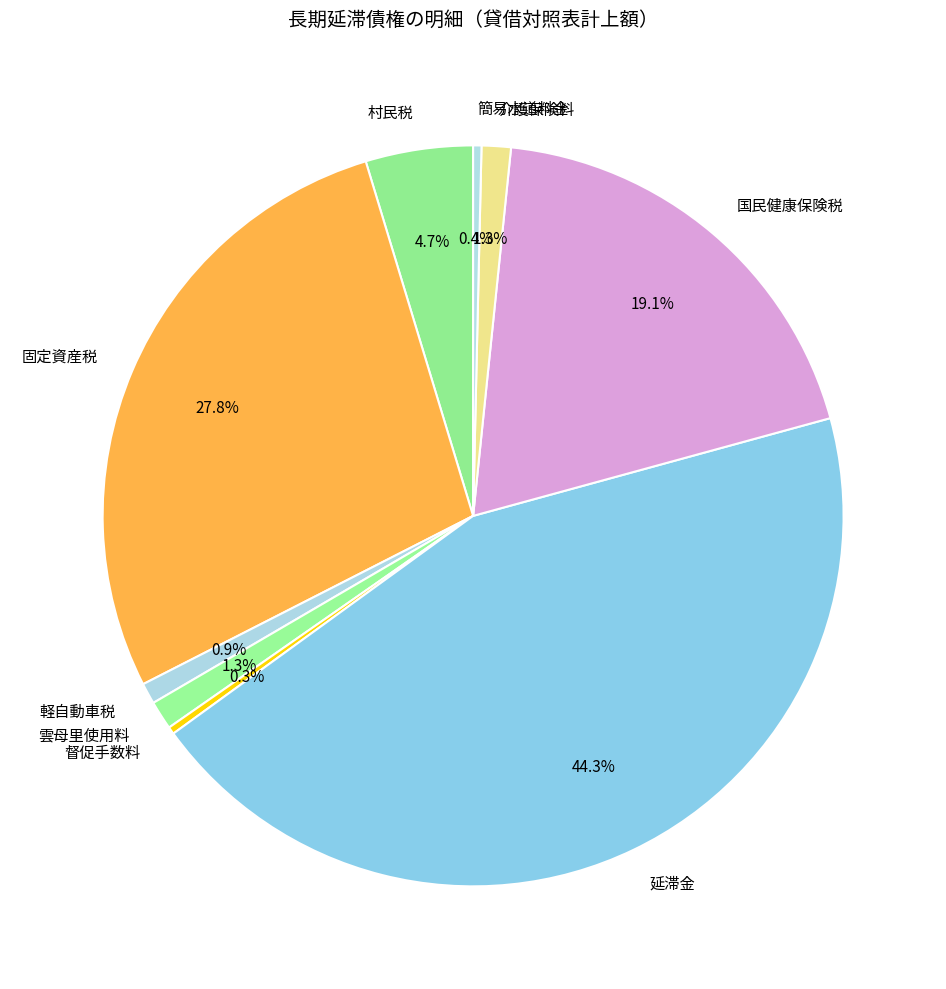

True or false: 雲母里使用料 accounts for 1% of the total.

True